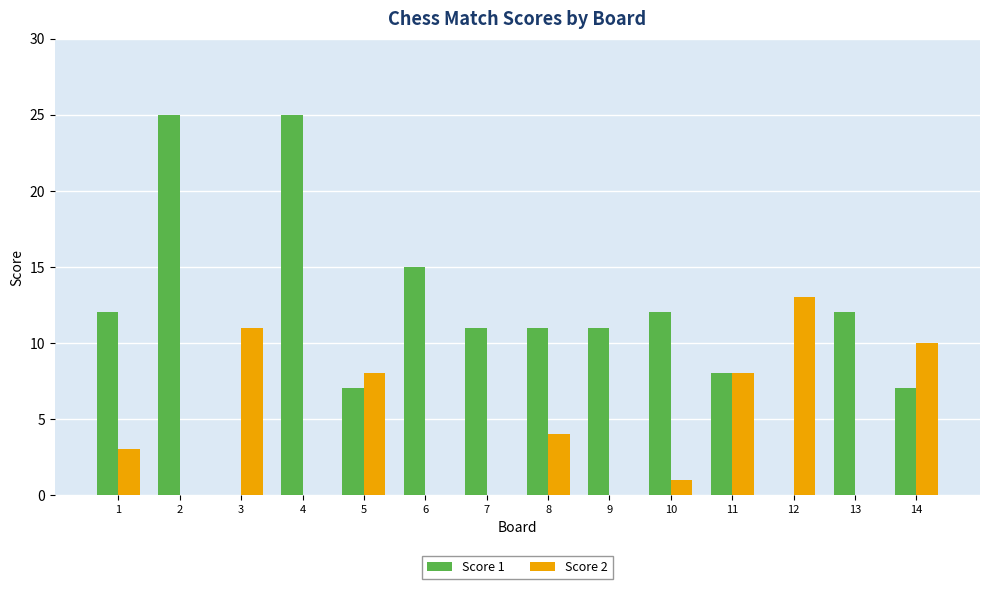

True or false: Score 1 has a value of 11 at 7.

True